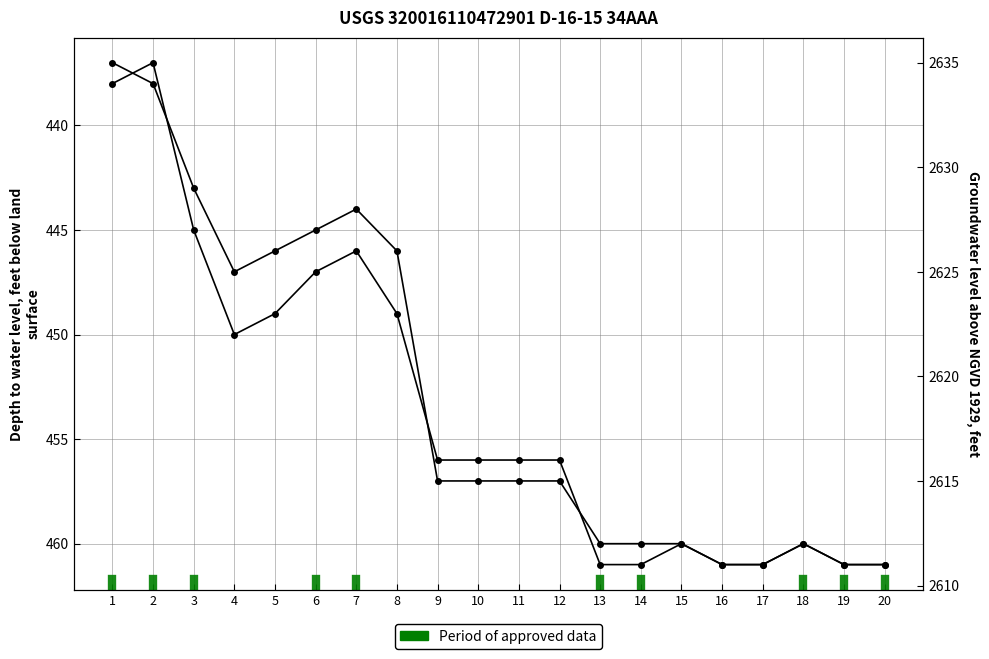

Reading left to right, transcribe all the data shown in this chart.

Depth to water level: 1=438	2=437	3=445	4=450	5=449	6=447	7=446	8=449	9=456	10=456	11=456	12=456	13=461	14=461	15=460	16=461	17=461	18=460	19=461	20=461
Groundwater level: 1=2635	2=2634	3=2629	4=2625	5=2626	6=2627	7=2628	8=2626	9=2615	10=2615	11=2615	12=2615	13=2612	14=2612	15=2612	16=2611	17=2611	18=2612	19=2611	20=2611